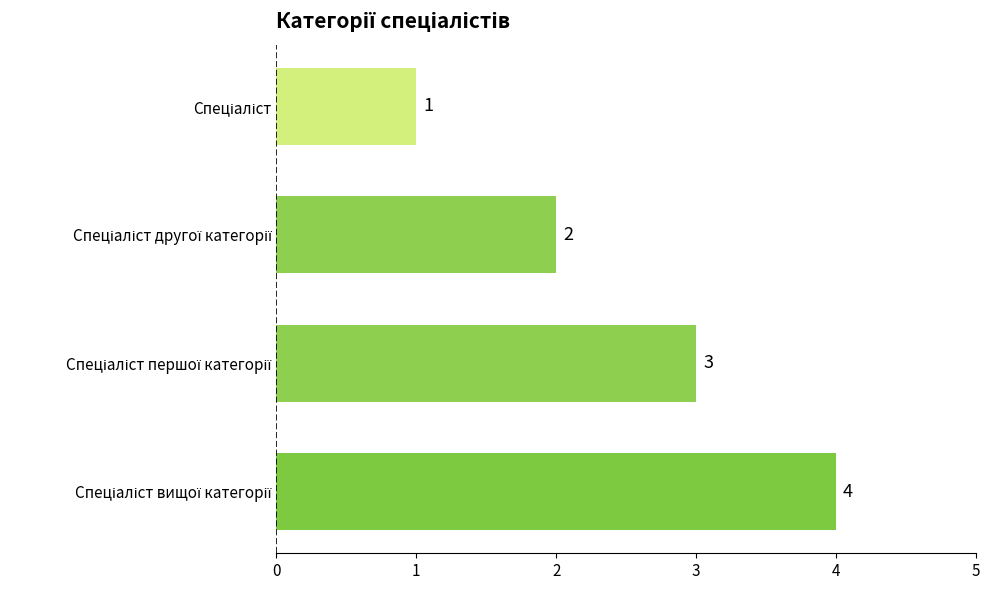

What is the greatest value displayed?

4